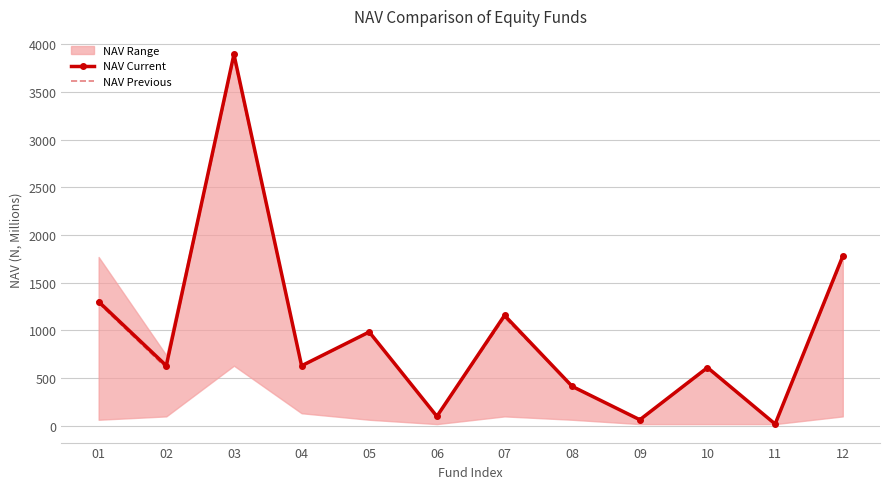

In NAV Current, how many points are higher than both neighbors (excluding endpoints)?

4